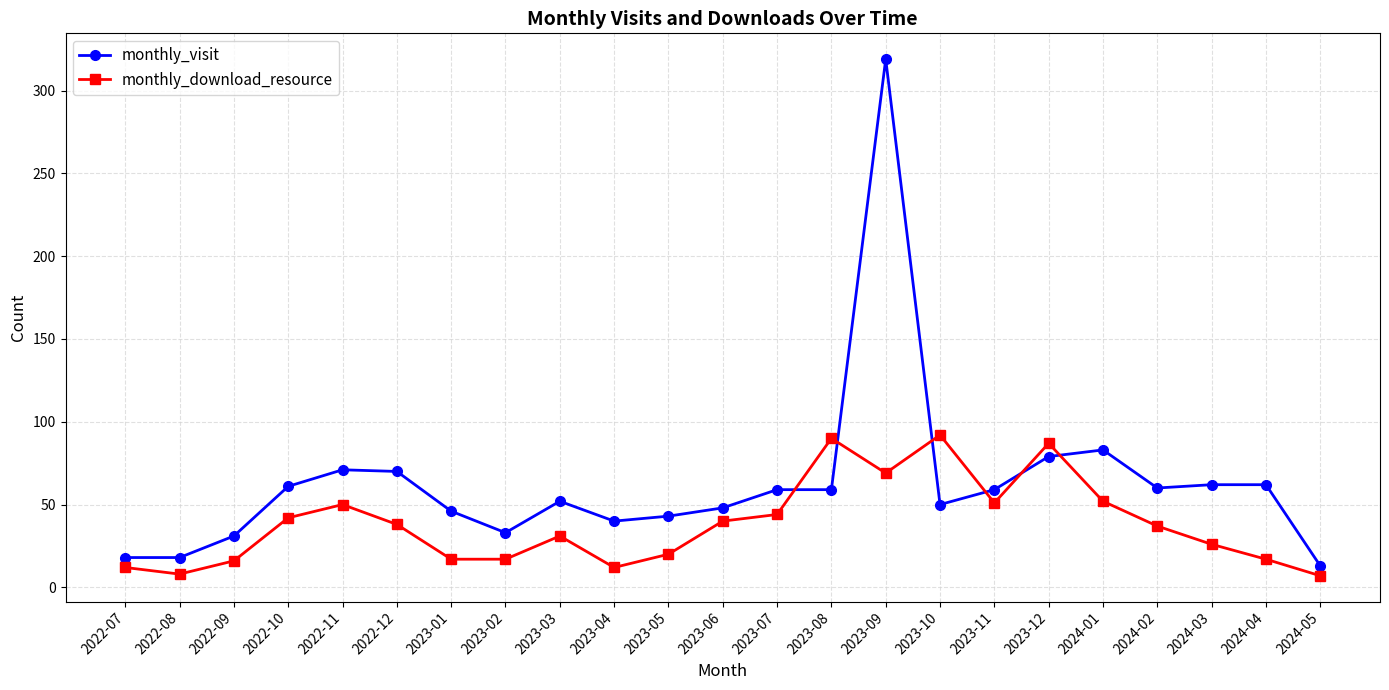

True or false: monthly_download_resource has a value of 42 at 2022-10.

True